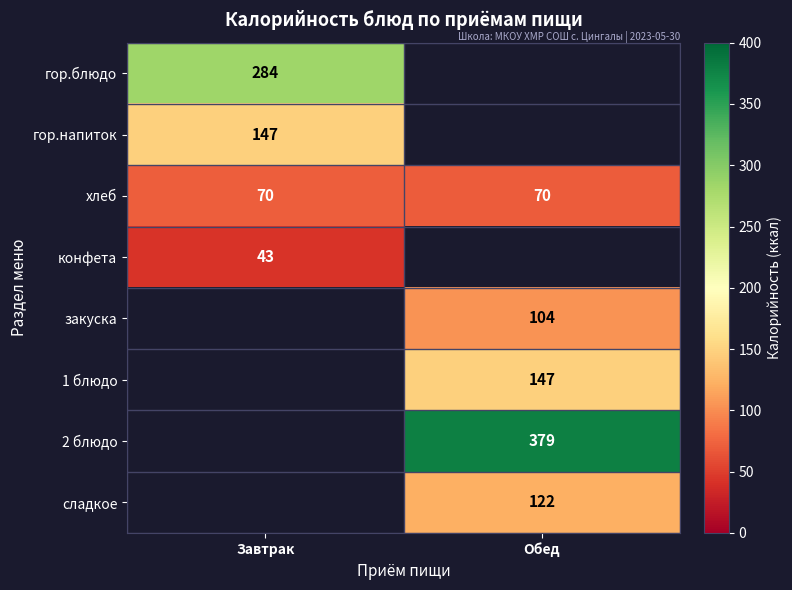

How many series are shown in this chart?

8